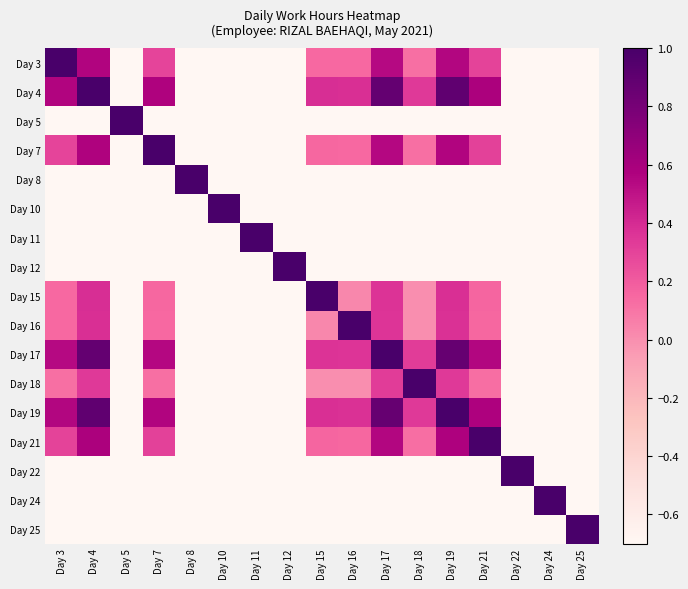

Between Day 16 and Day 21, which series saw the biggest shift?

Day 16